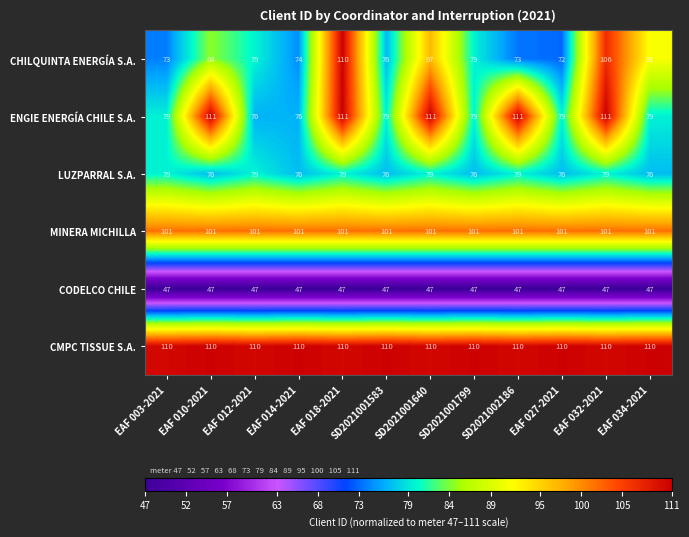

The value of MINERA MICHILLA at EAF 014-2021 is 41. True or false?

False